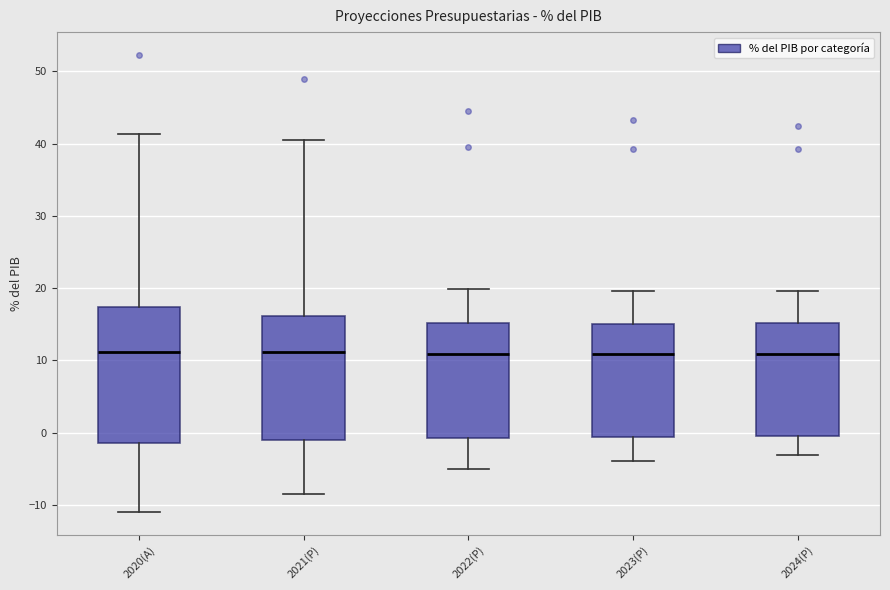

Where does the median line of the box for 2020(A) sit on the y-axis? The values are not printed on the chart, so give them approximately, as read against the axis.

11